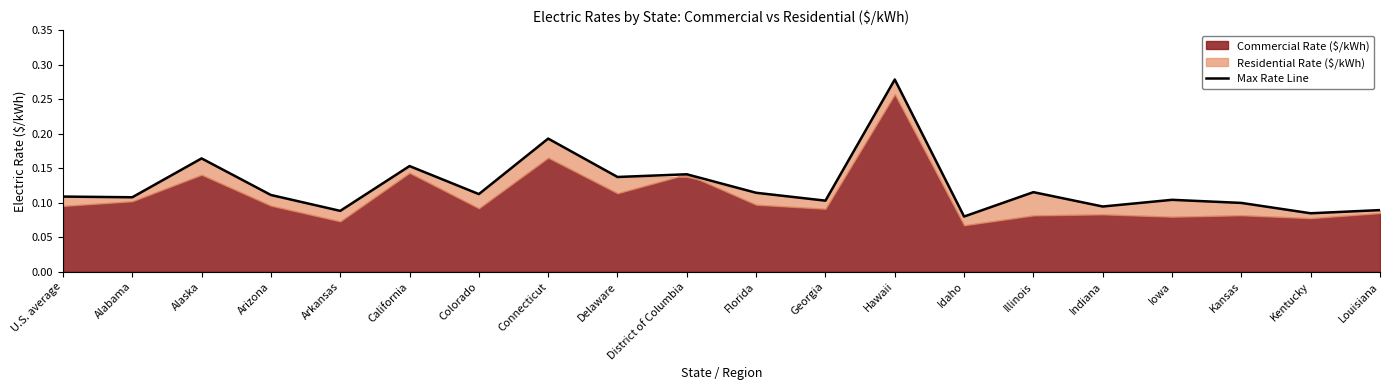

Reading right to left, transcribe all the data shown in this chart.

0.1	0.1	0.1	0.1	0.1	0.1	0.1	0.3	0.1	0.1	0.1	0.1	0.2	0.1	0.2	0.1	0.1	0.2	0.1	0.1